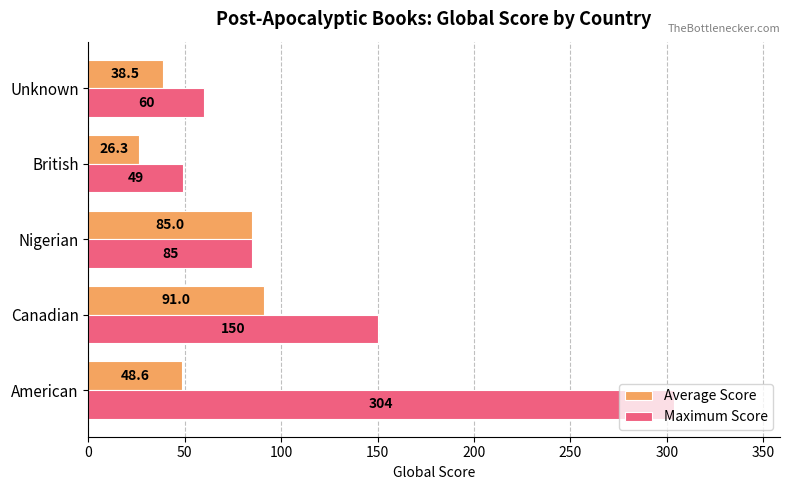

What is the lowest value of the Average Score series?

26.3